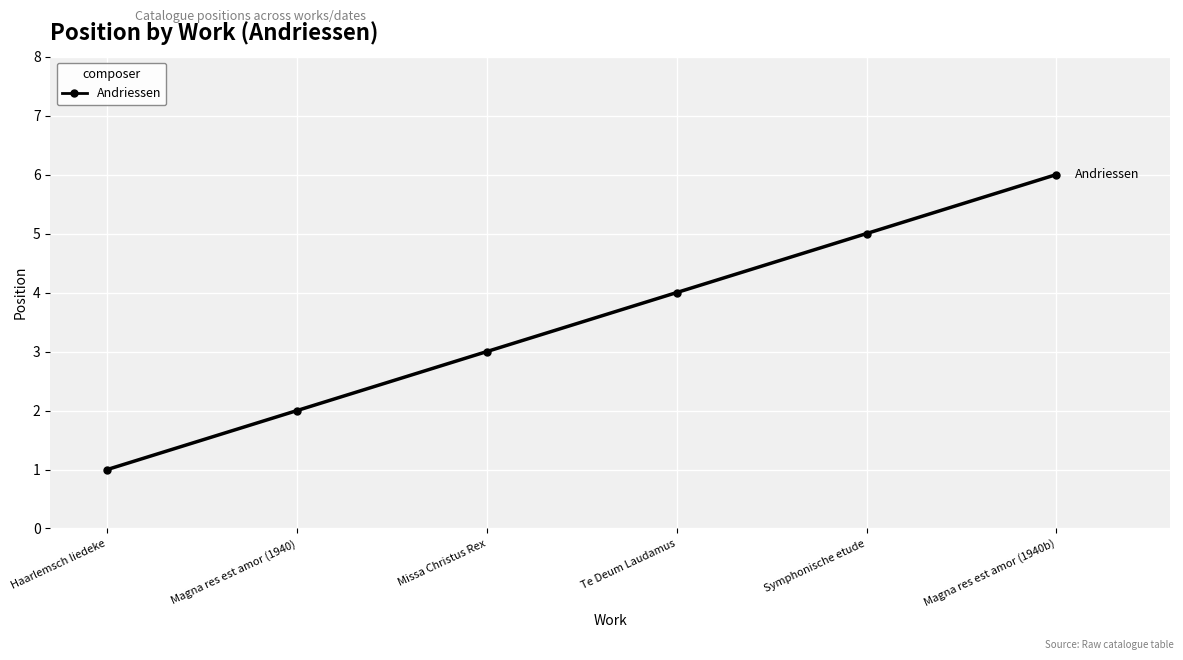

List the labels in order of value, smallest first.

Haarlemsch liedeke, Magna res est amor (1940), Missa Christus Rex, Te Deum Laudamus, Symphonische etude, Magna res est amor (1940b)